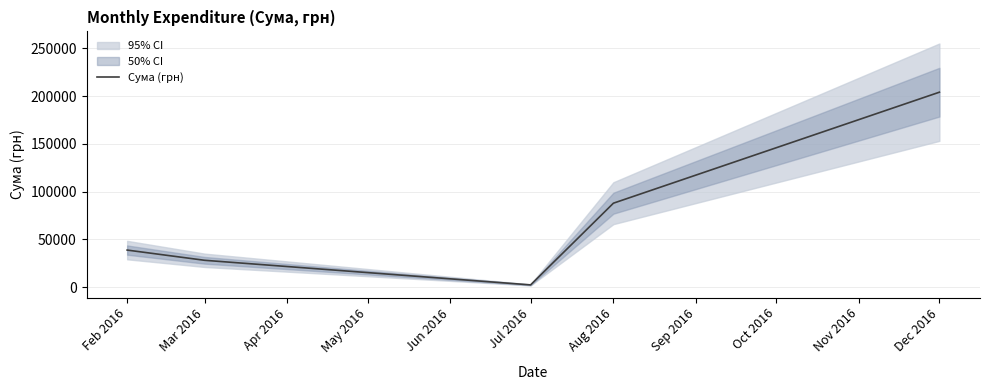

At which label is Сума (грн) closest to 103182?

Aug 2016